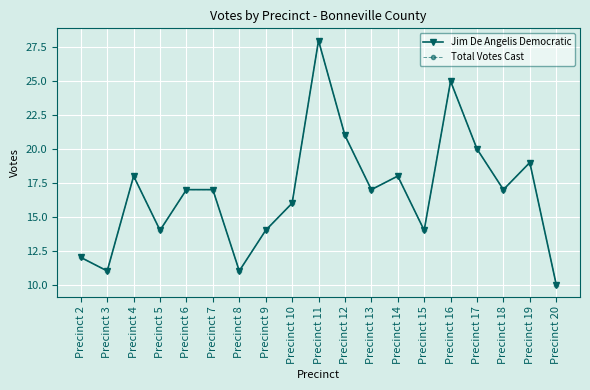

Does the chart have visible grid lines?

Yes